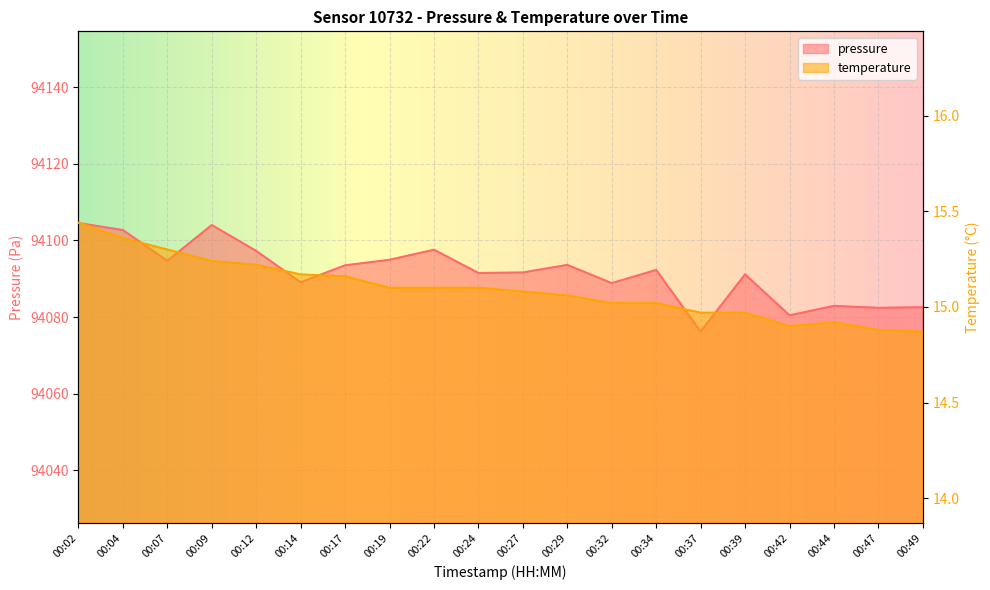

The temperature series shows 15.0 at 00:37. True or false?

True